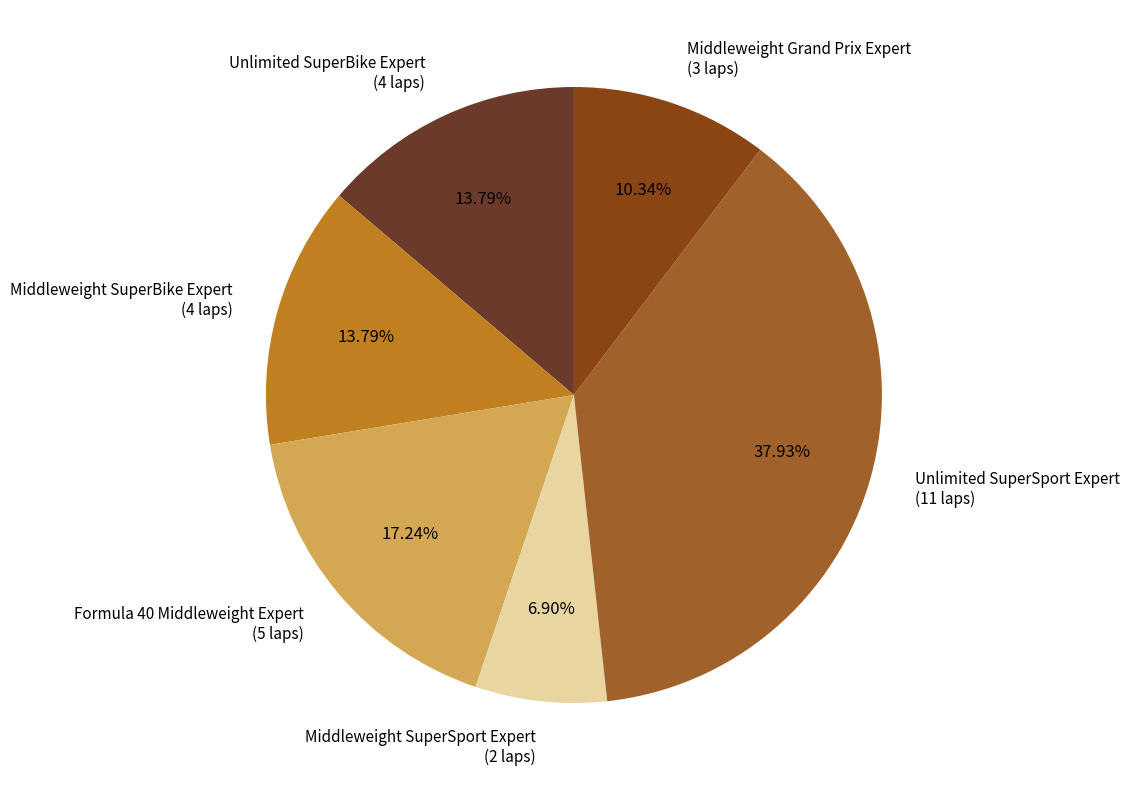

What percentage do Middleweight SuperBike Expert and Formula 40 Middleweight Expert together represent?

31.0%